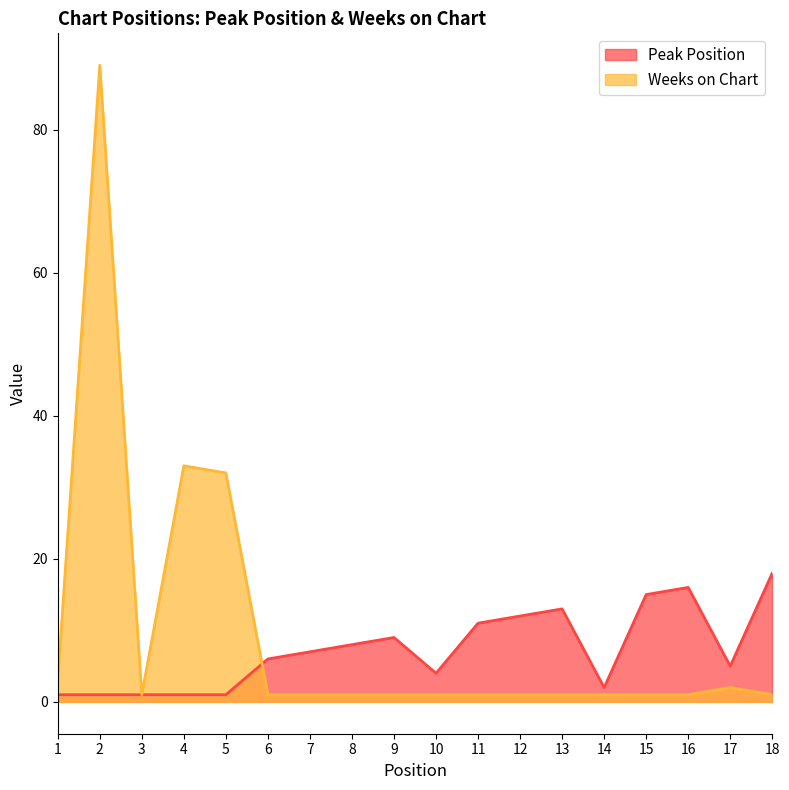

How many intersections are there between Weeks on Chart and Peak Position?

1